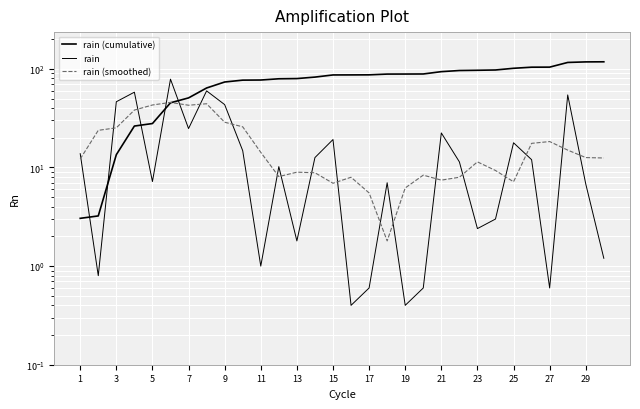

How many data points in rain (smoothed) are above 12?

16